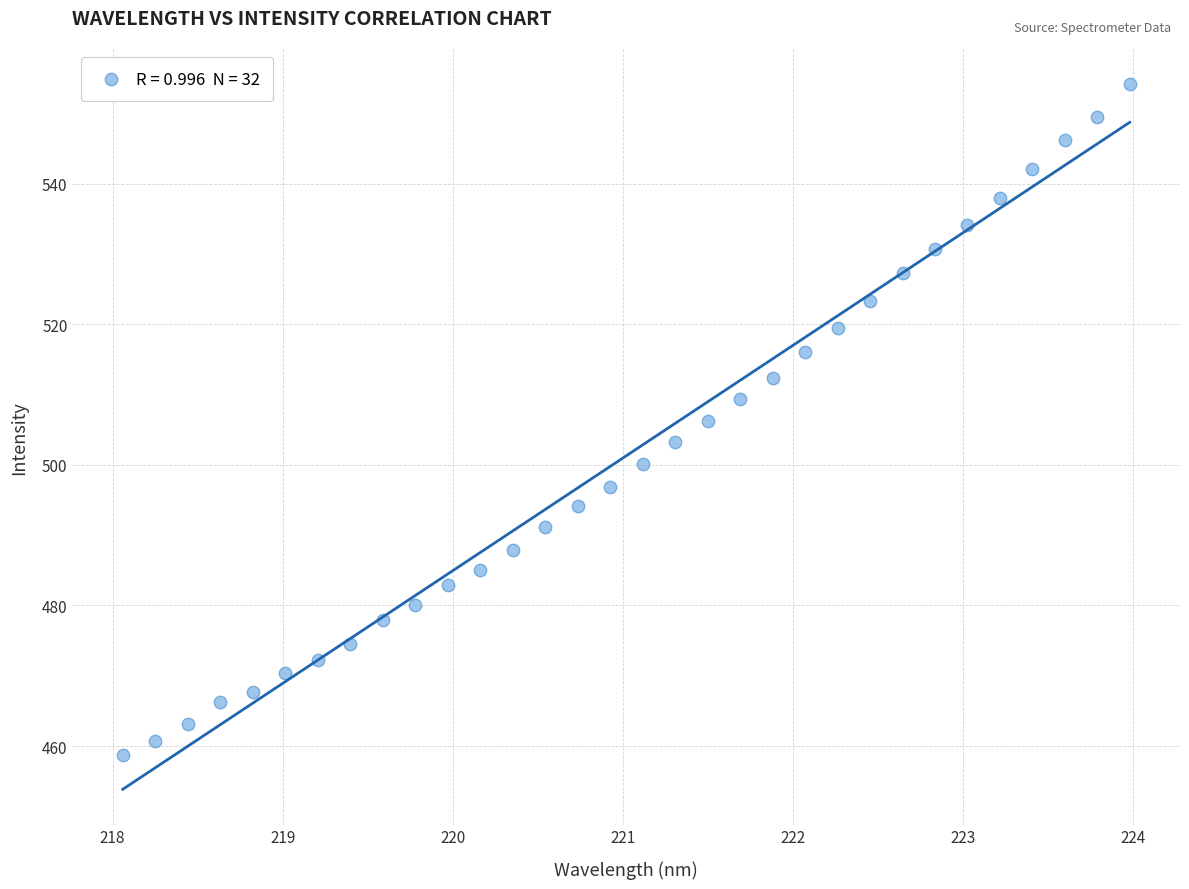

What is the range of Y values (max minus min)?

95.5